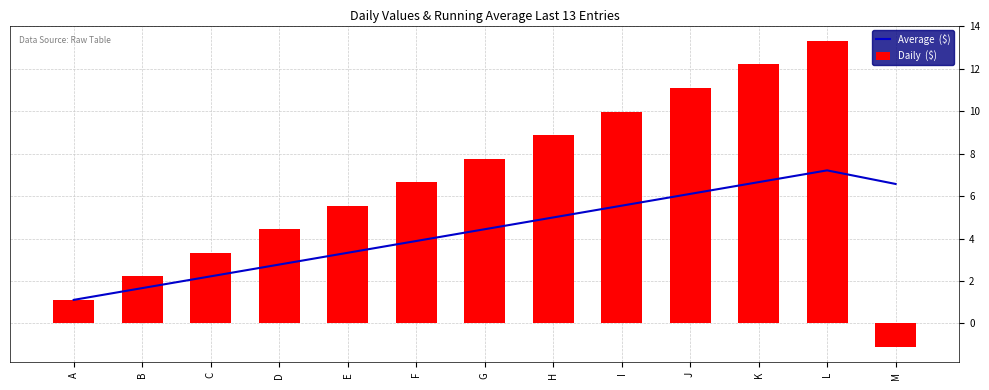

True or false: Daily  ($) has a value of 6.7 at F.

True